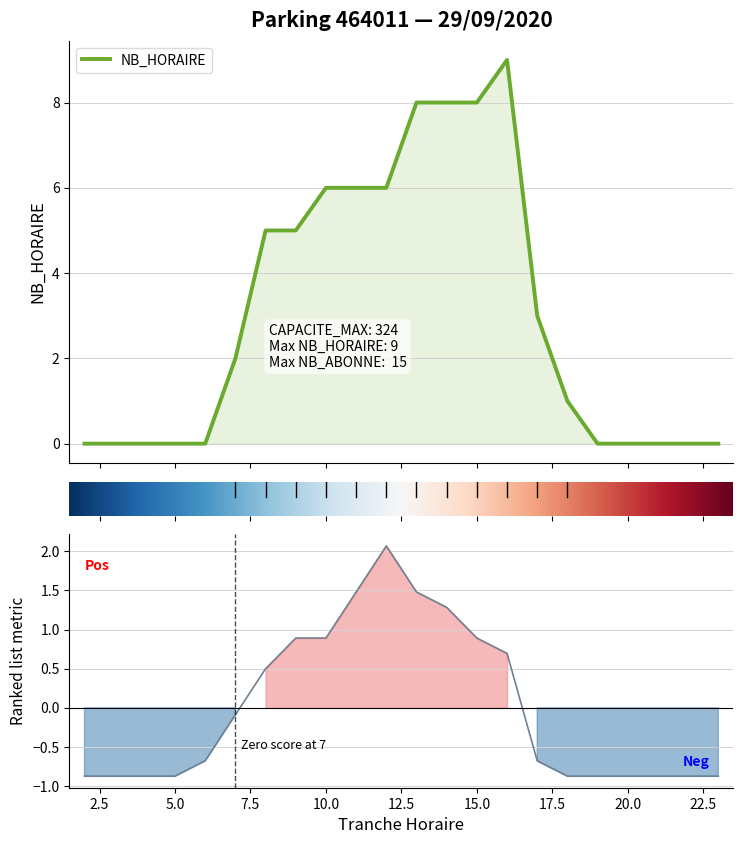

Which category has the lowest value in the NB_HORAIRE series?

2